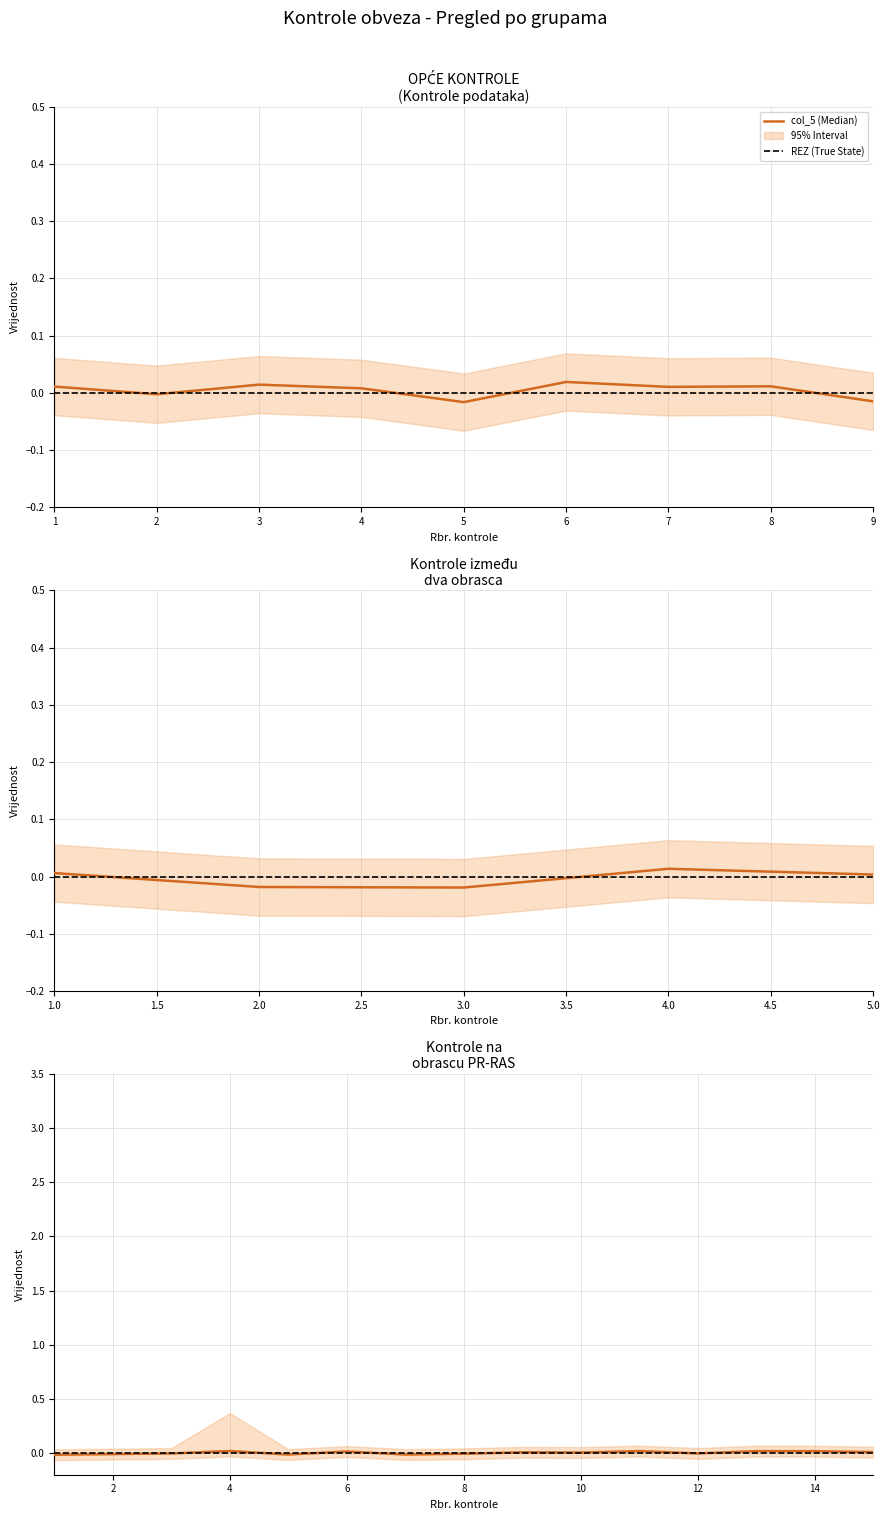

Is the value of col_5 (Median) at 6 greater than the value of REZ (True State) at 1?

Yes